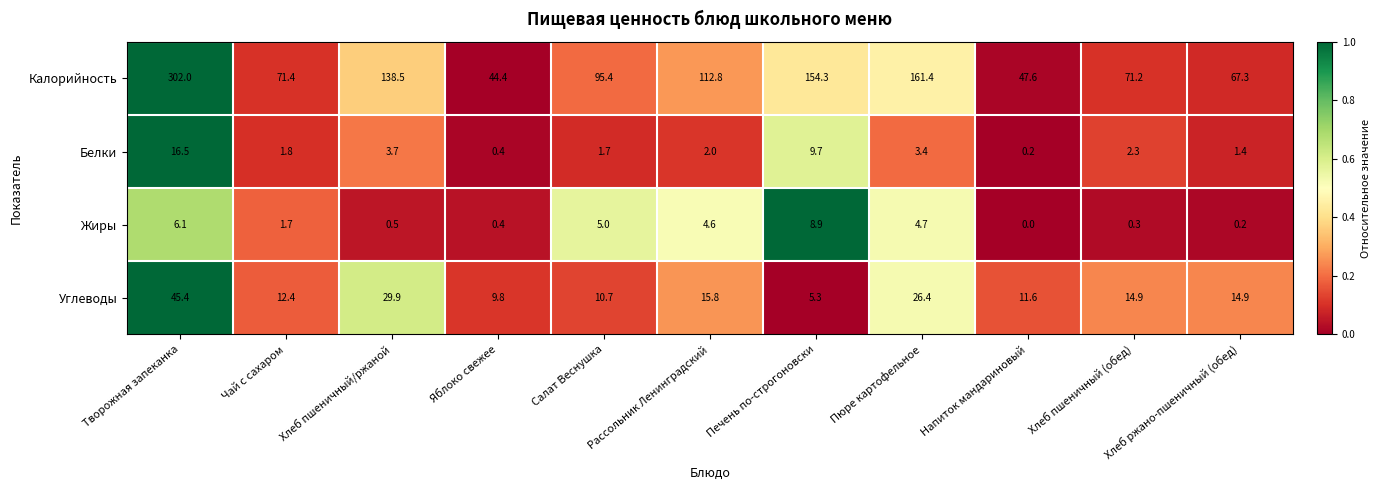

Which series has the largest range (max minus min)?

Калорийность